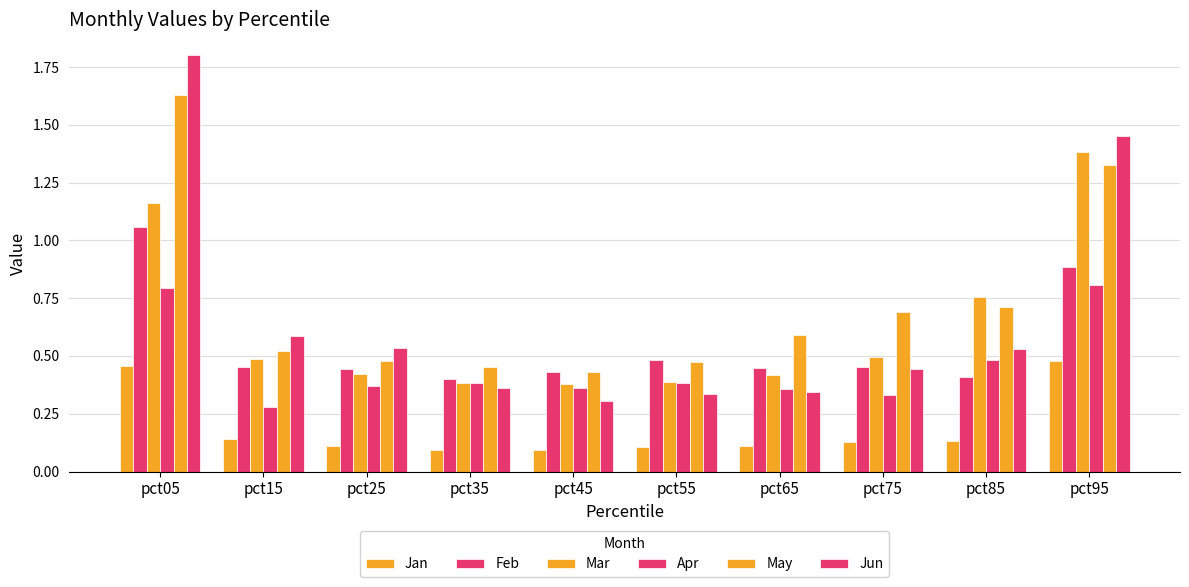

How many groups of bars are there?

10